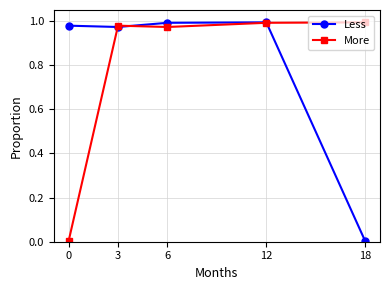

In Less, how many points are lower than both neighbors (excluding endpoints)?

1